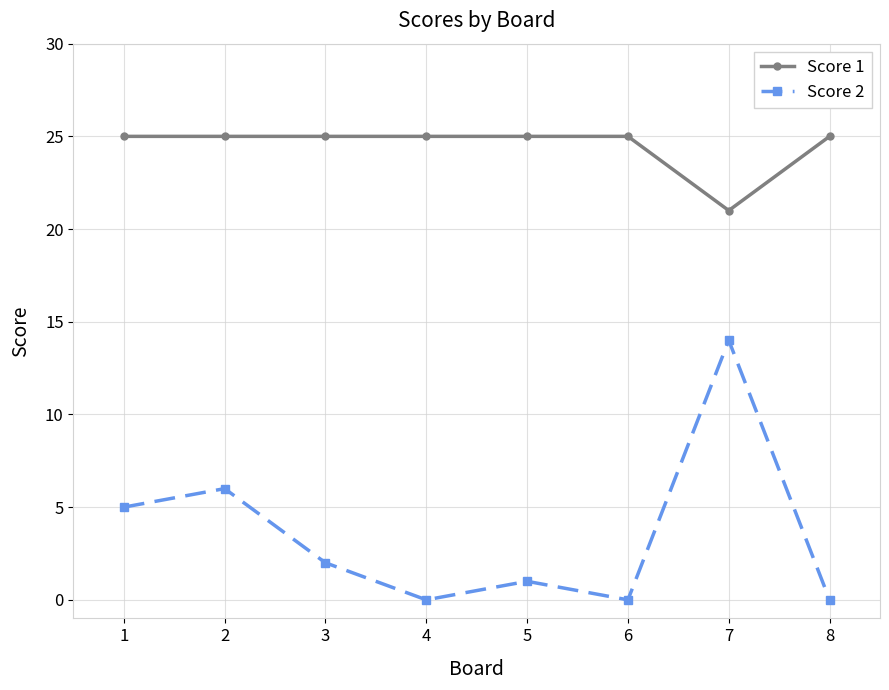

True or false: Score 2 has more than 0 points higher than both neighbors.

True